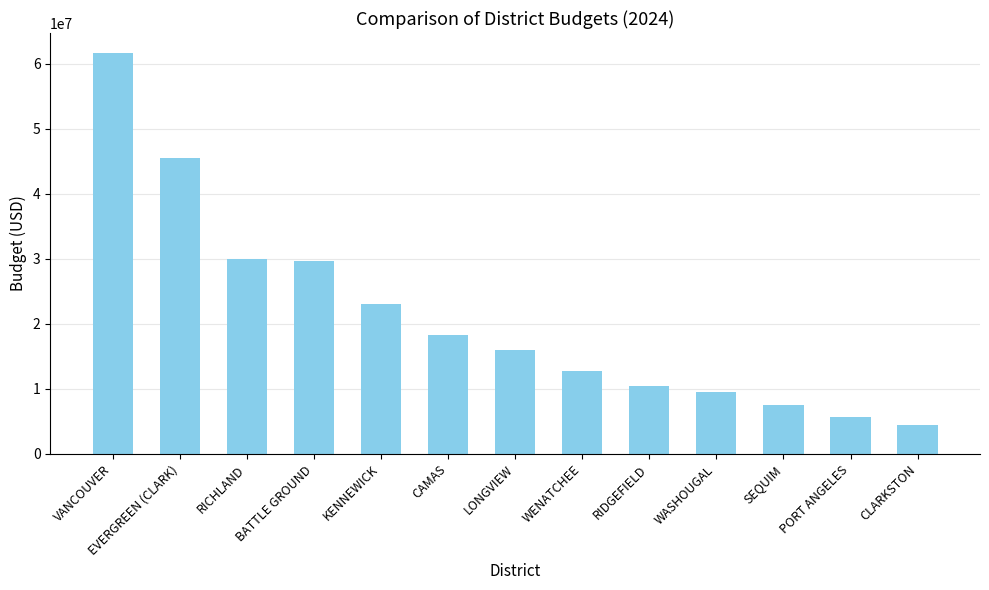

What is the smallest value displayed?

4474000